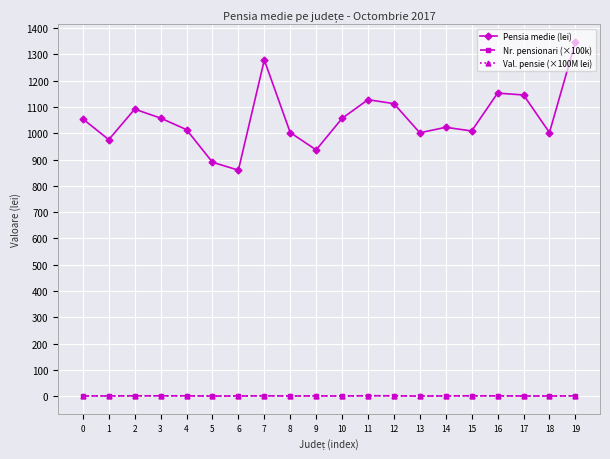

What is the lowest value of the Pensia medie (lei) series?

860.0